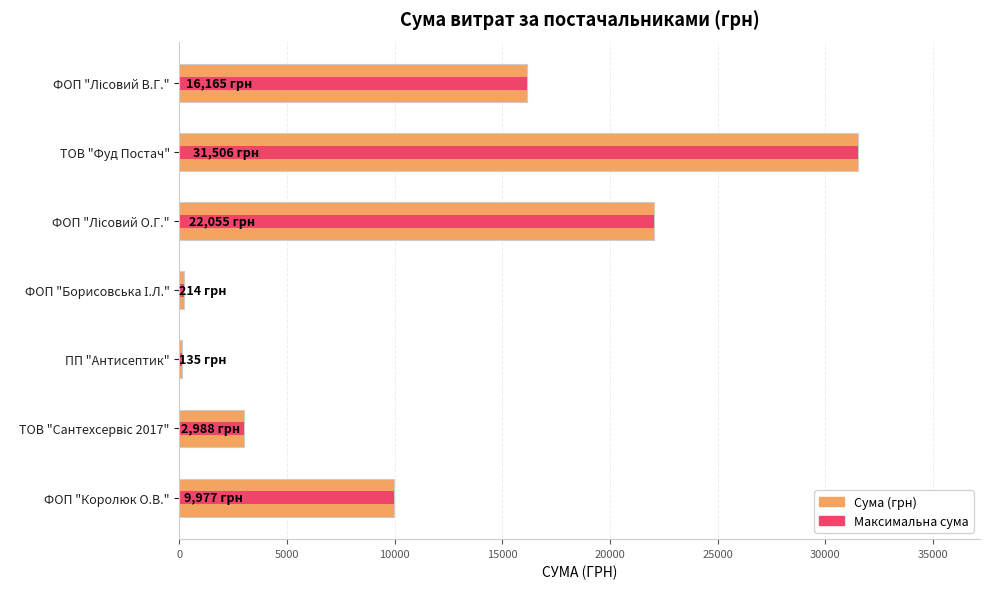

What are all the series names shown in the legend?

Сума (грн), Максимальна сума